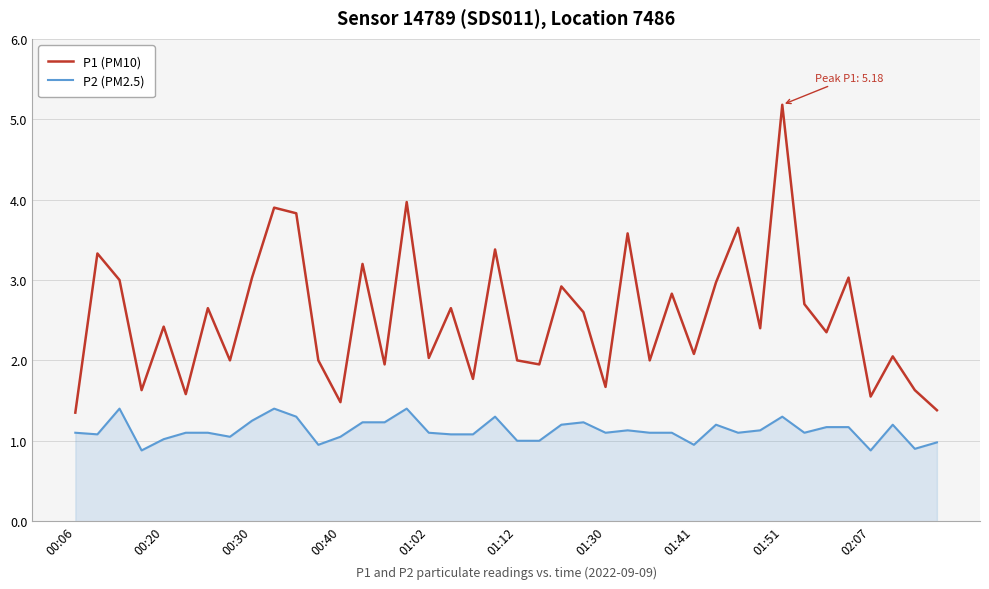

Which series has the largest range (max minus min)?

P1 (PM10)